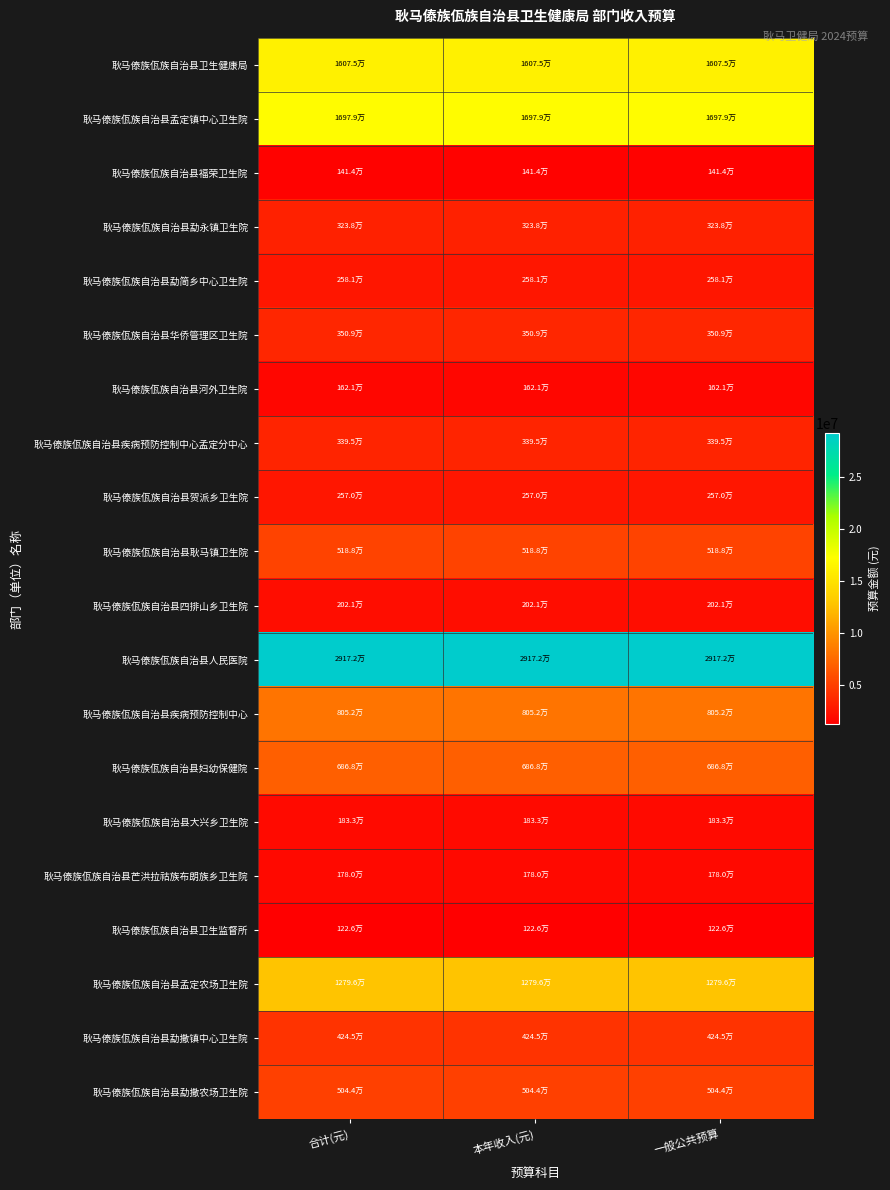

Reading right to left, extract all data points from this chart.

耿马傣族佤族自治县卫生健康局: 一般公共预算=16074881.2	本年收入(元)=16074881.2	合计(元)=16074881.2
耿马傣族佤族自治县孟定镇中心卫生院: 一般公共预算=16978656.4	本年收入(元)=16978656.4	合计(元)=16978656.4
耿马傣族佤族自治县福荣卫生院: 一般公共预算=1414006.9	本年收入(元)=1414006.9	合计(元)=1414006.9
耿马傣族佤族自治县勐永镇卫生院: 一般公共预算=3238249.1	本年收入(元)=3238249.1	合计(元)=3238249.1
耿马傣族佤族自治县勐简乡中心卫生院: 一般公共预算=2581039.6	本年收入(元)=2581039.6	合计(元)=2581039.6
耿马傣族佤族自治县华侨管理区卫生院: 一般公共预算=3509453.6	本年收入(元)=3509453.6	合计(元)=3509453.6
耿马傣族佤族自治县河外卫生院: 一般公共预算=1621375.1	本年收入(元)=1621375.1	合计(元)=1621375.1
耿马傣族佤族自治县疾病预防控制中心孟定分中心: 一般公共预算=3395444.3	本年收入(元)=3395444.3	合计(元)=3395444.3
耿马傣族佤族自治县贺派乡卫生院: 一般公共预算=2569977.1	本年收入(元)=2569977.1	合计(元)=2569977.1
耿马傣族佤族自治县耿马镇卫生院: 一般公共预算=5187574.2	本年收入(元)=5187574.2	合计(元)=5187574.2
耿马傣族佤族自治县四排山乡卫生院: 一般公共预算=2020695.2	本年收入(元)=2020695.2	合计(元)=2020695.2
耿马傣族佤族自治县人民医院: 一般公共预算=29171614.2	本年收入(元)=29171614.2	合计(元)=29171614.2
耿马傣族佤族自治县疾病预防控制中心: 一般公共预算=8052349.8	本年收入(元)=8052349.8	合计(元)=8052349.8
耿马傣族佤族自治县妇幼保健院: 一般公共预算=6867641.0	本年收入(元)=6867641.0	合计(元)=6867641.0
耿马傣族佤族自治县大兴乡卫生院: 一般公共预算=1833066.3	本年收入(元)=1833066.3	合计(元)=1833066.3
耿马傣族佤族自治县芒洪拉祜族布朗族乡卫生院: 一般公共预算=1780181.2	本年收入(元)=1780181.2	合计(元)=1780181.2
耿马傣族佤族自治县卫生监督所: 一般公共预算=1226308.9	本年收入(元)=1226308.9	合计(元)=1226308.9
耿马傣族佤族自治县孟定农场卫生院: 一般公共预算=12796036.4	本年收入(元)=12796036.4	合计(元)=12796036.4
耿马傣族佤族自治县勐撒镇中心卫生院: 一般公共预算=4244849.6	本年收入(元)=4244849.6	合计(元)=4244849.6
耿马傣族佤族自治县勐撒农场卫生院: 一般公共预算=5043785.4	本年收入(元)=5043785.4	合计(元)=5043785.4